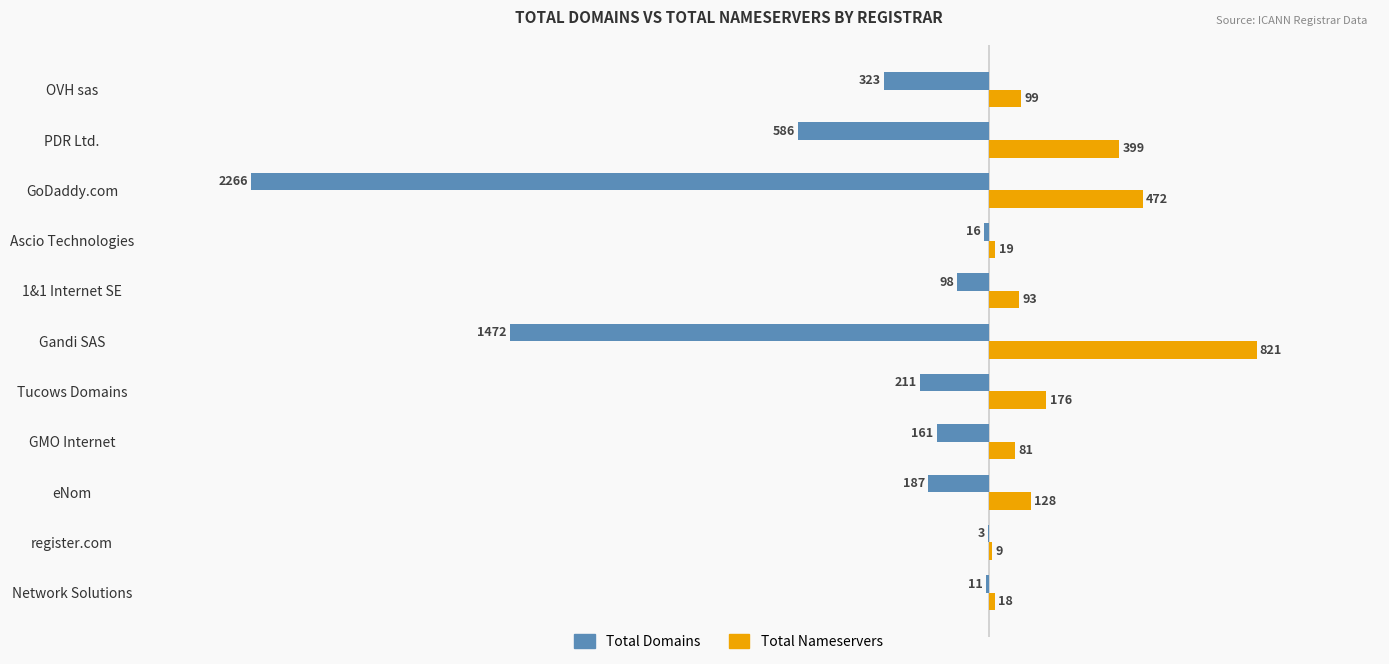

The Total Nameservers series shows 81 at GMO Internet. True or false?

True